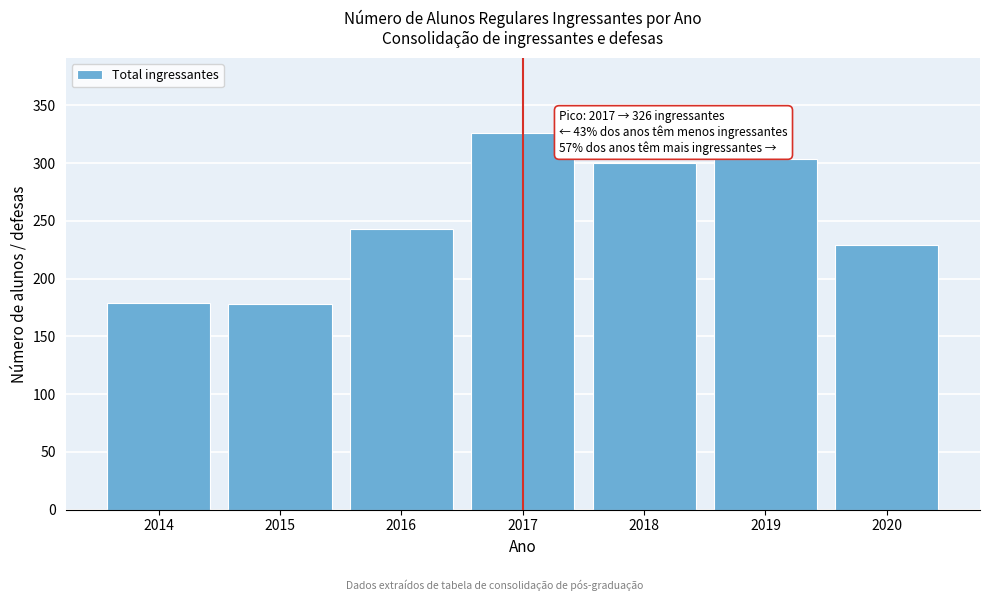

What is the difference between the second highest and second lowest values?

125